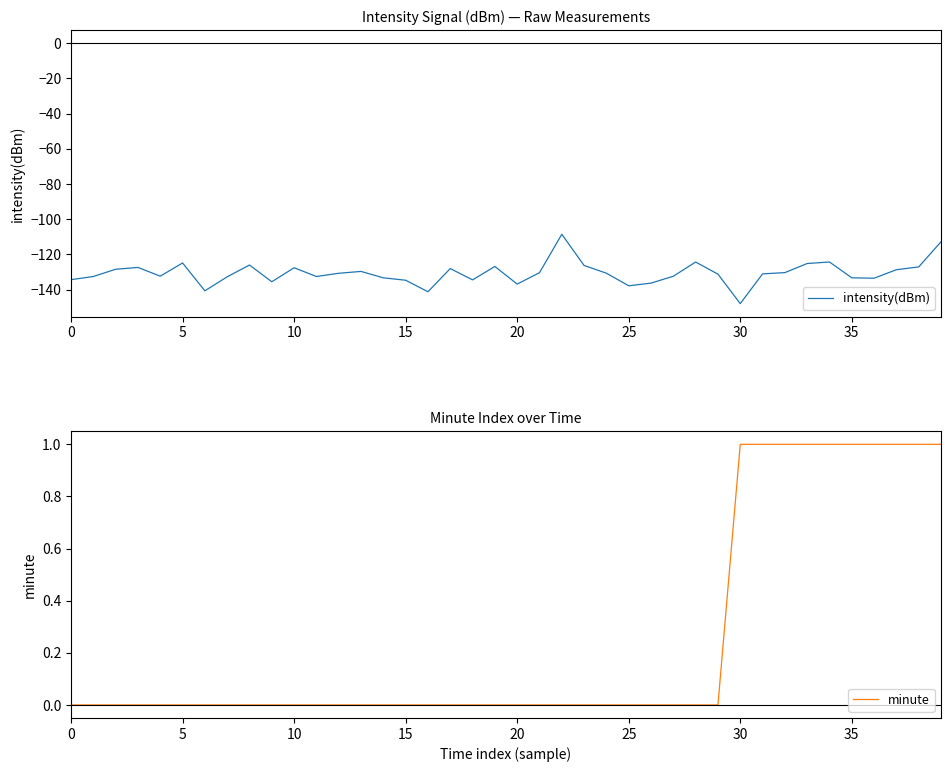

Is it true that minute equals -0.6 at 21?

False